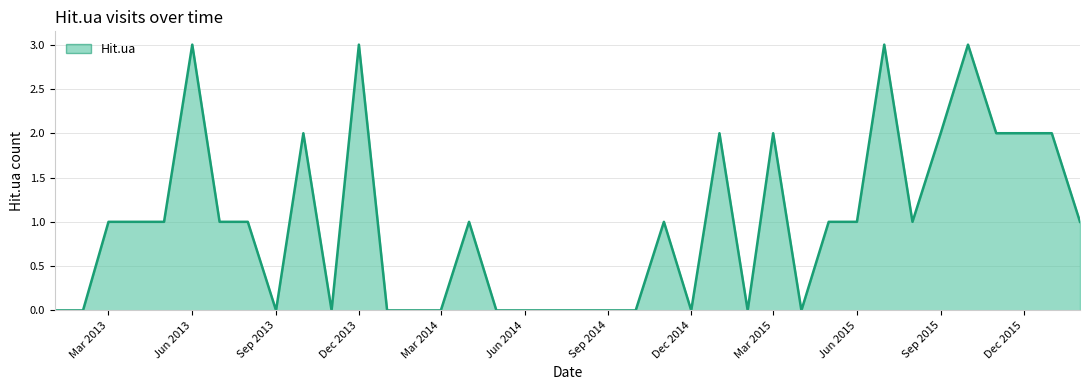

What is the greatest value displayed?

3